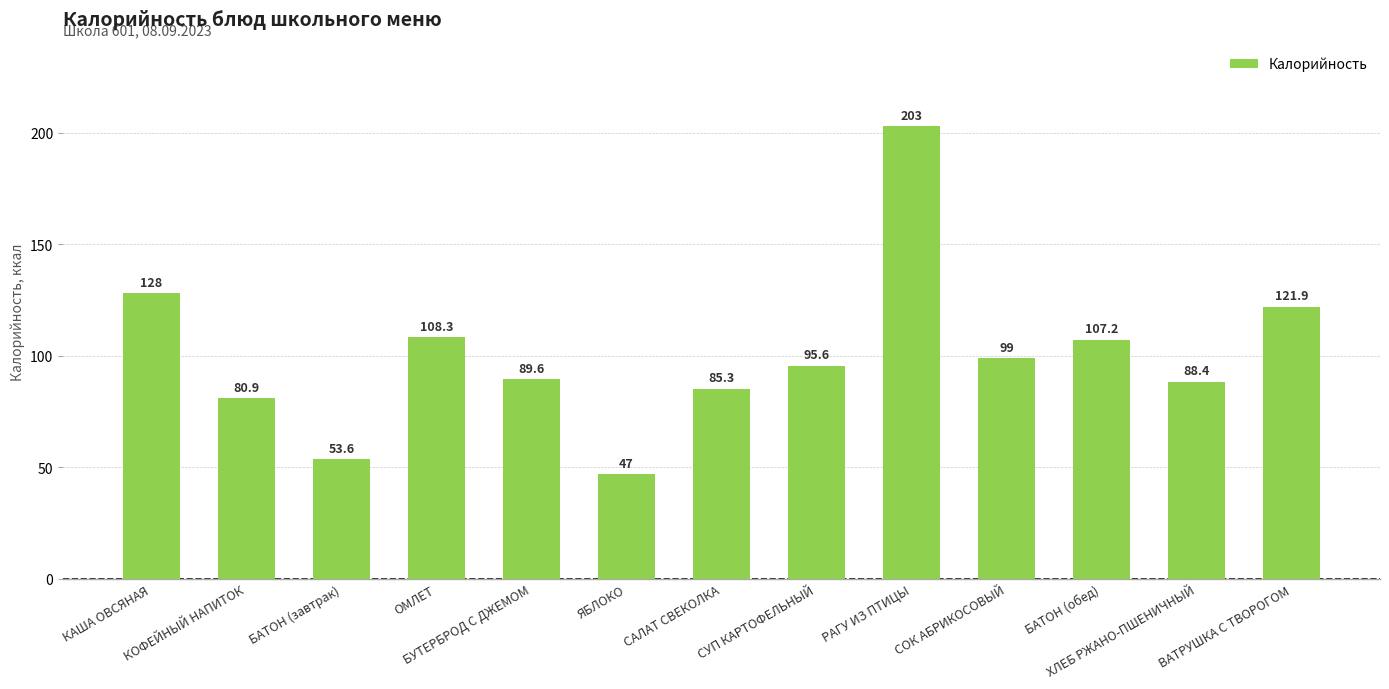

The chart shows a value of 135.2 at ХЛЕБ РЖАНО-ПШЕНИЧНЫЙ. True or false?

False